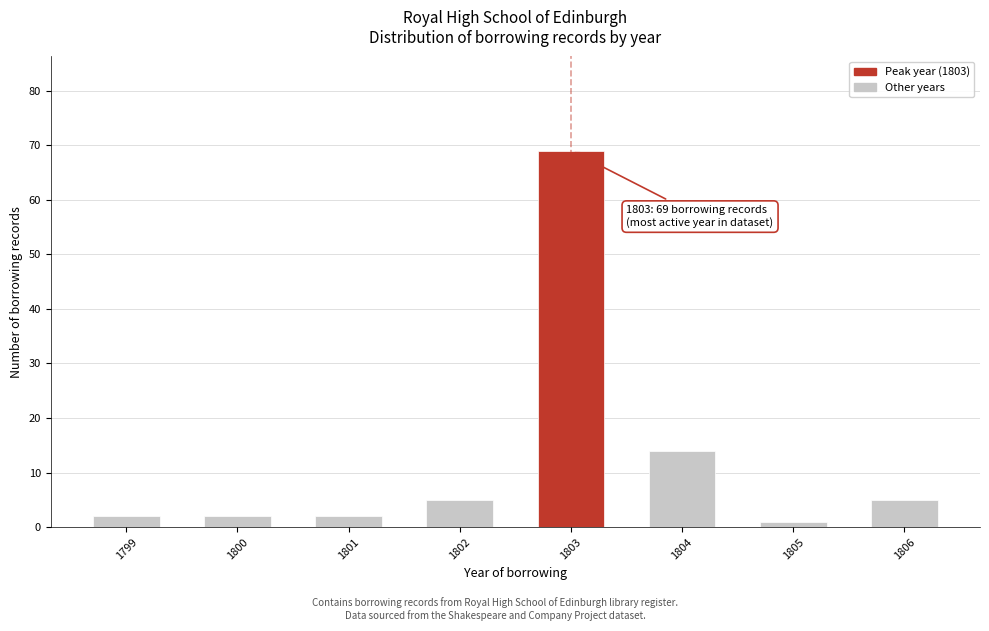

Reading right to left, transcribe all the data shown in this chart.

1806=5	1805=1	1804=14	1803=69	1802=5	1801=2	1800=2	1799=2